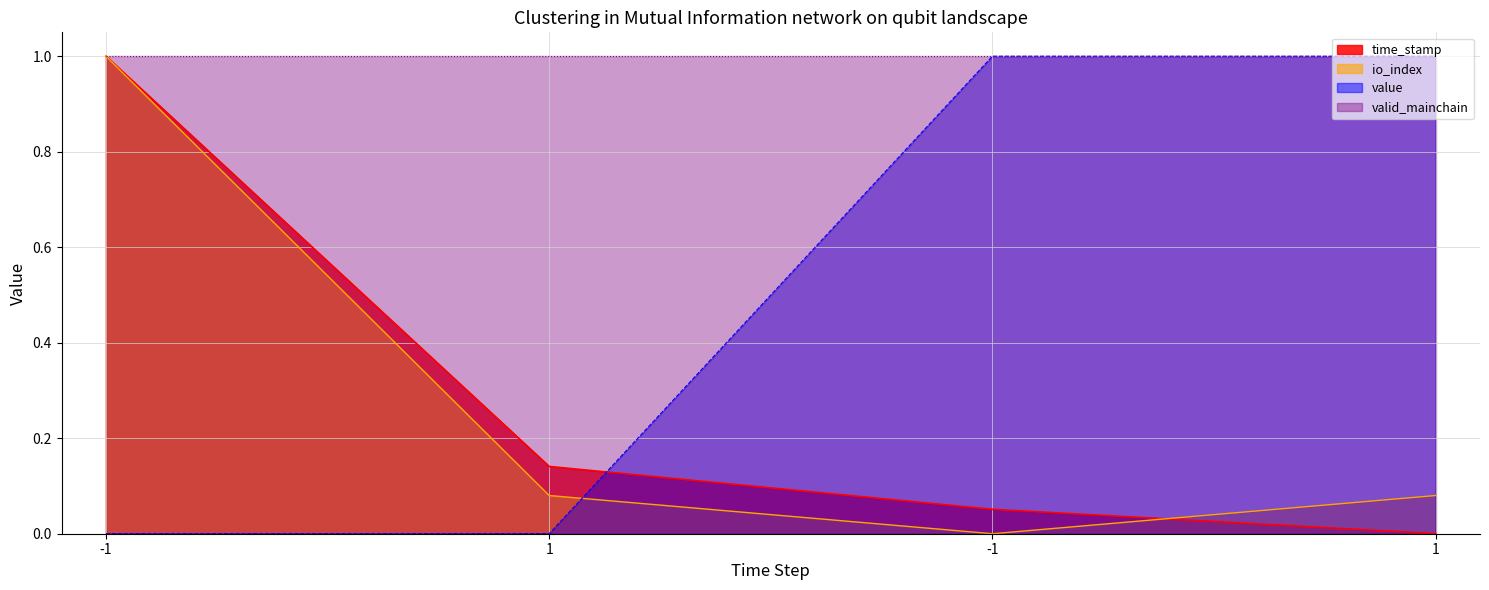

Read the time_stamp value at -1.

1.0